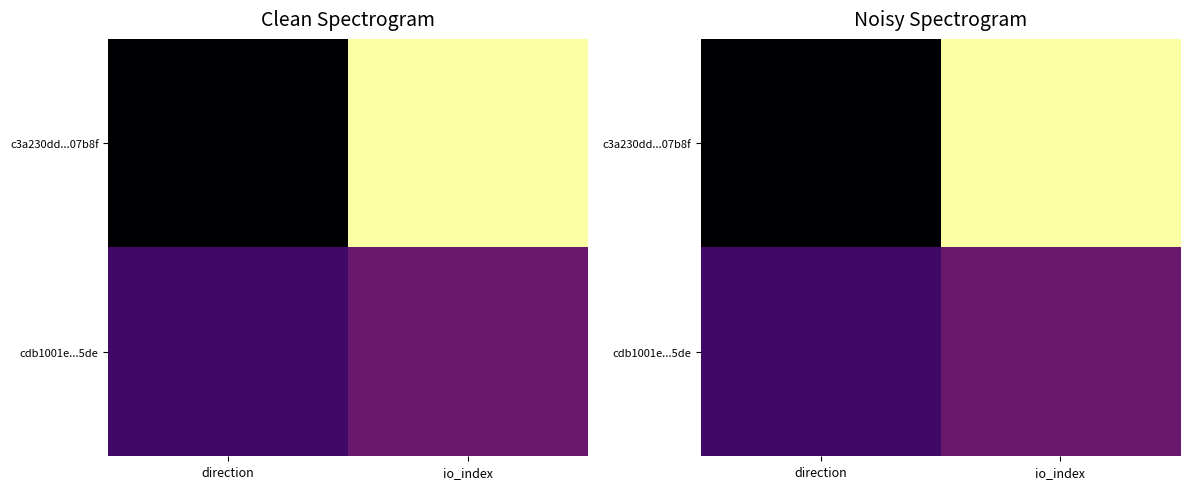

Is the value of cdb1001e...5de at direction greater than the value of c3a230dd...07b8f at io_index?

No